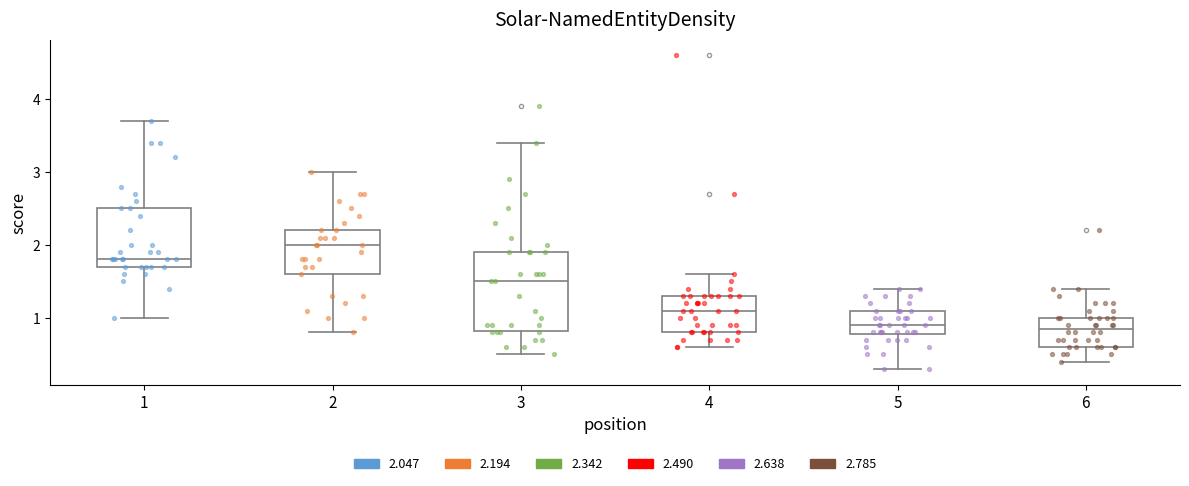

Where is the lower edge of the box at x = 2 on the y-axis? The values are not printed on the chart, so give them approximately, as read against the axis.

1.6